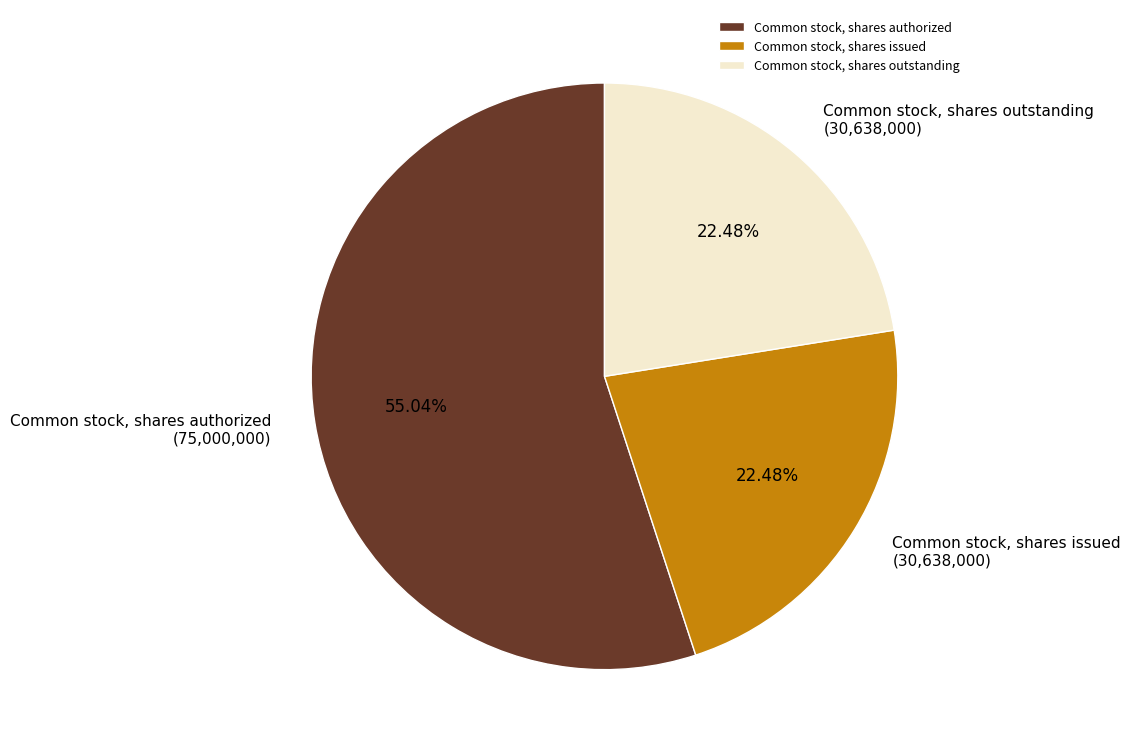

Is it true that Common stock, shares authorized is 68% of the pie?

False